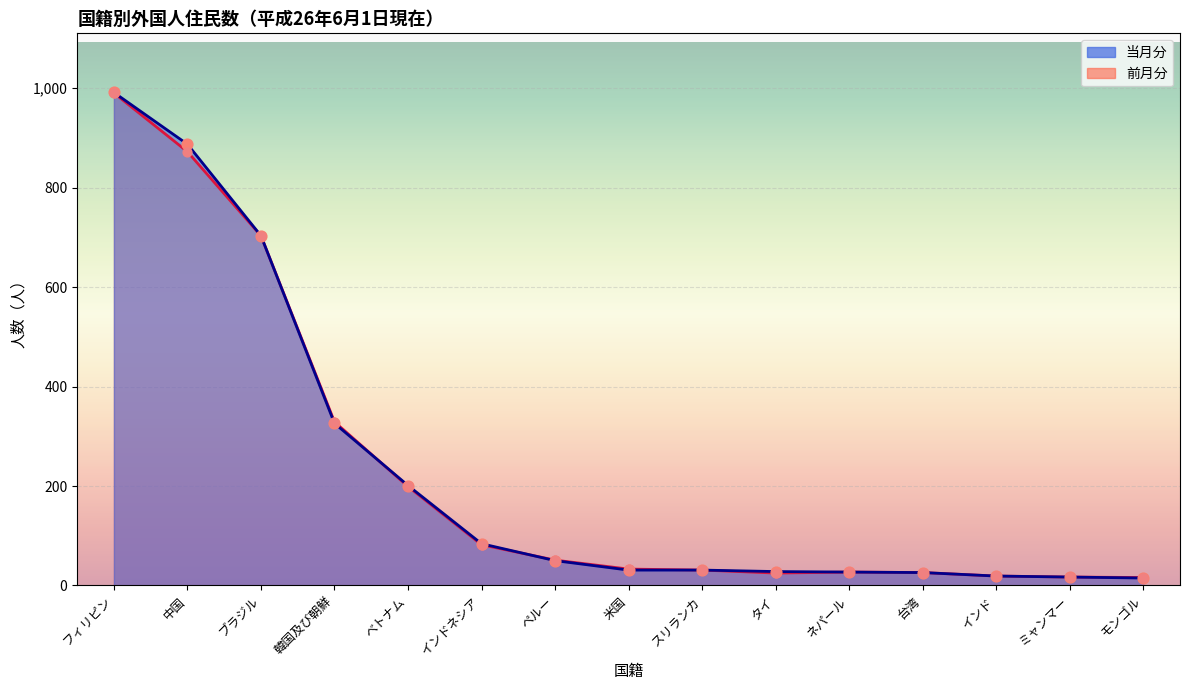

Which series has the largest Y range (max minus min)?

当月分